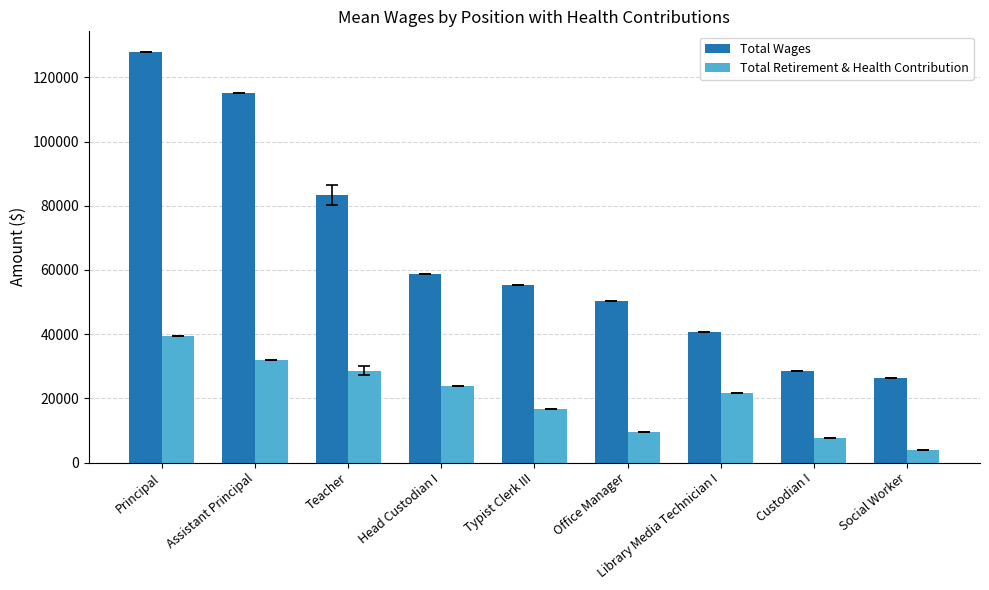

How many groups of bars are there?

9